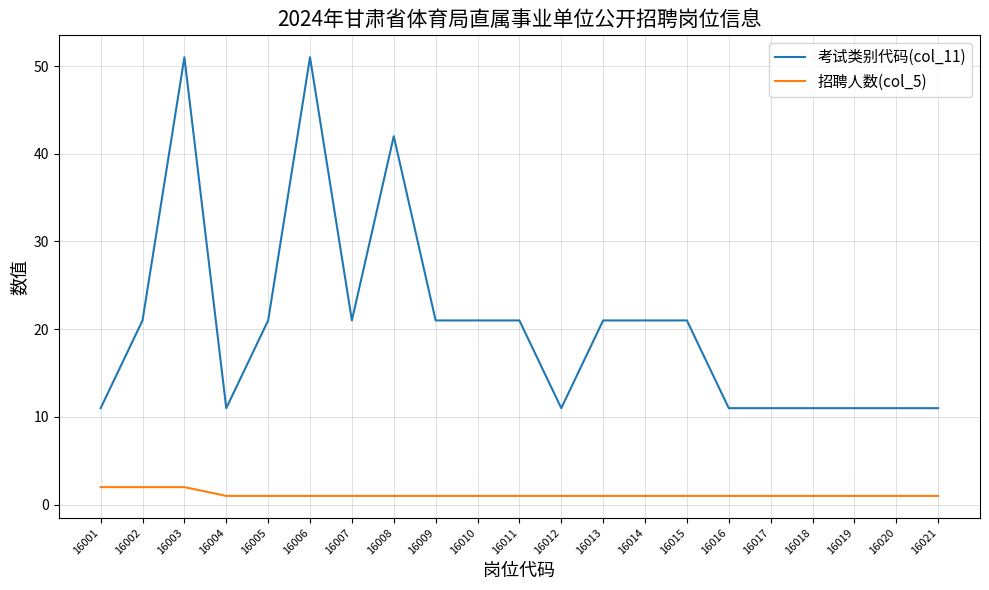

True or false: 考试类别代码(col_11) and 招聘人数(col_5) intersect in this chart.

False